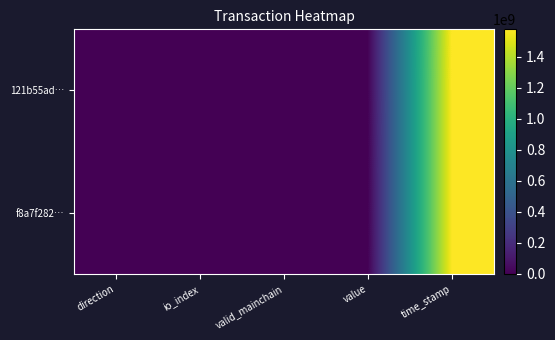

Reading right to left, what are all the values shown in this chart?

121b55ad…: time_stamp=1577954879.0	value=0.2	valid_mainchain=1.0	io_index=10.0	direction=-1.0
f8a7f282…: time_stamp=1577029436.0	value=0.2	valid_mainchain=1.0	io_index=11.0	direction=1.0